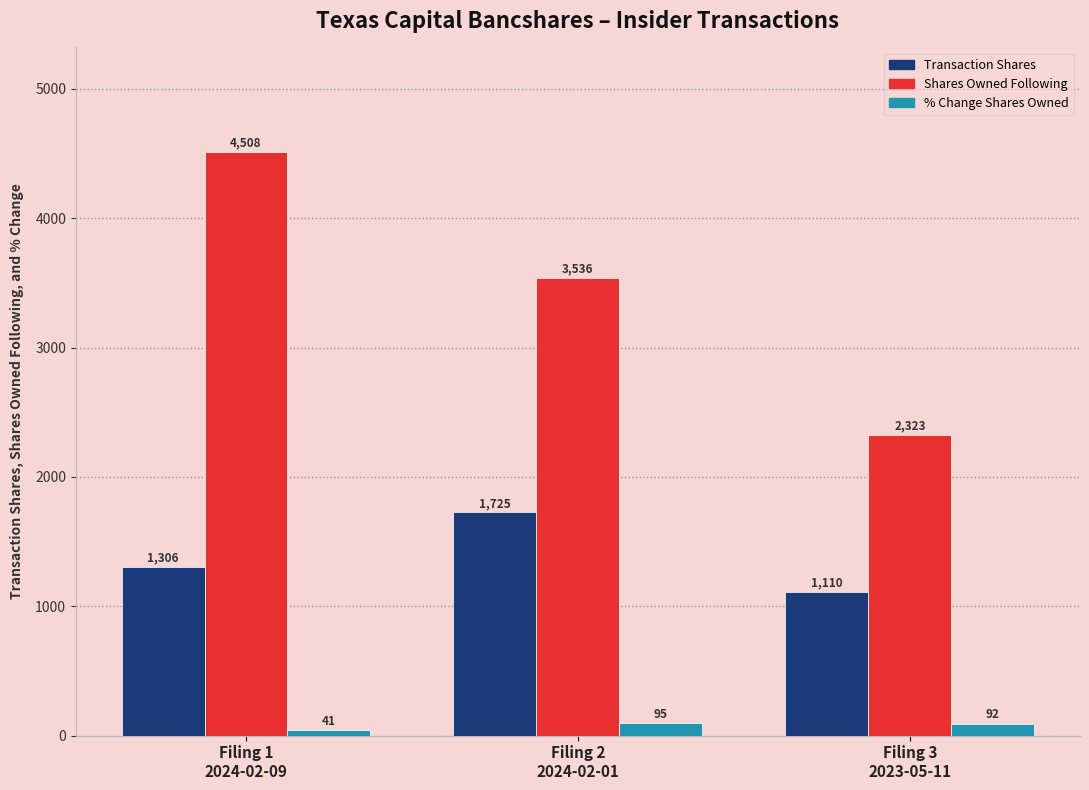

What is the greatest value displayed?

4508